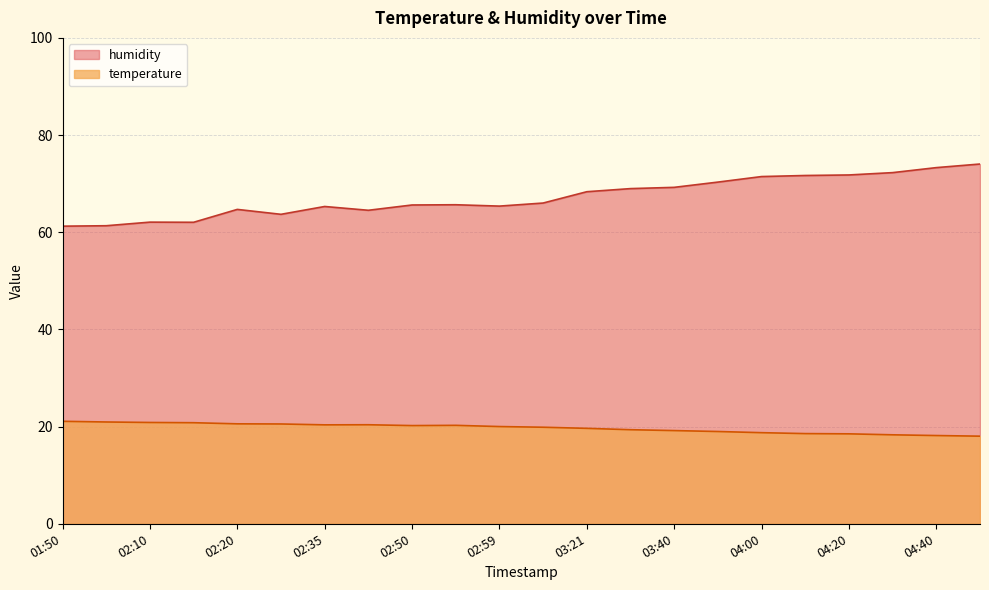

What position from the right is 02:00?

21